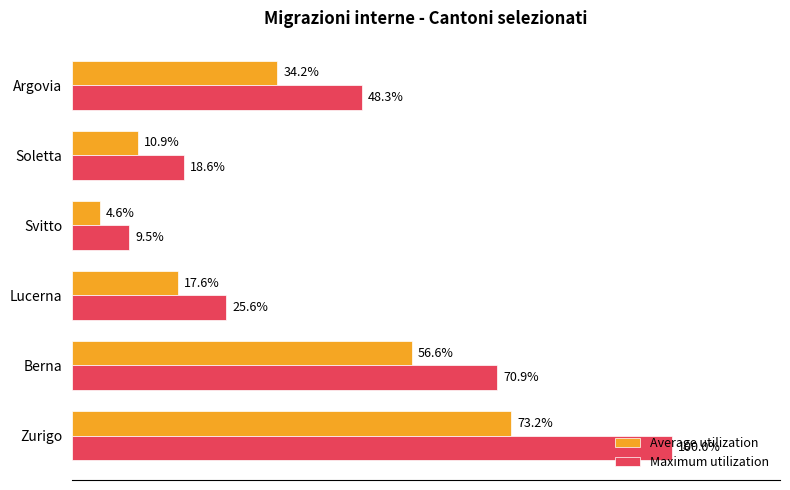

What are all the series names shown in the legend?

Average utilization, Maximum utilization